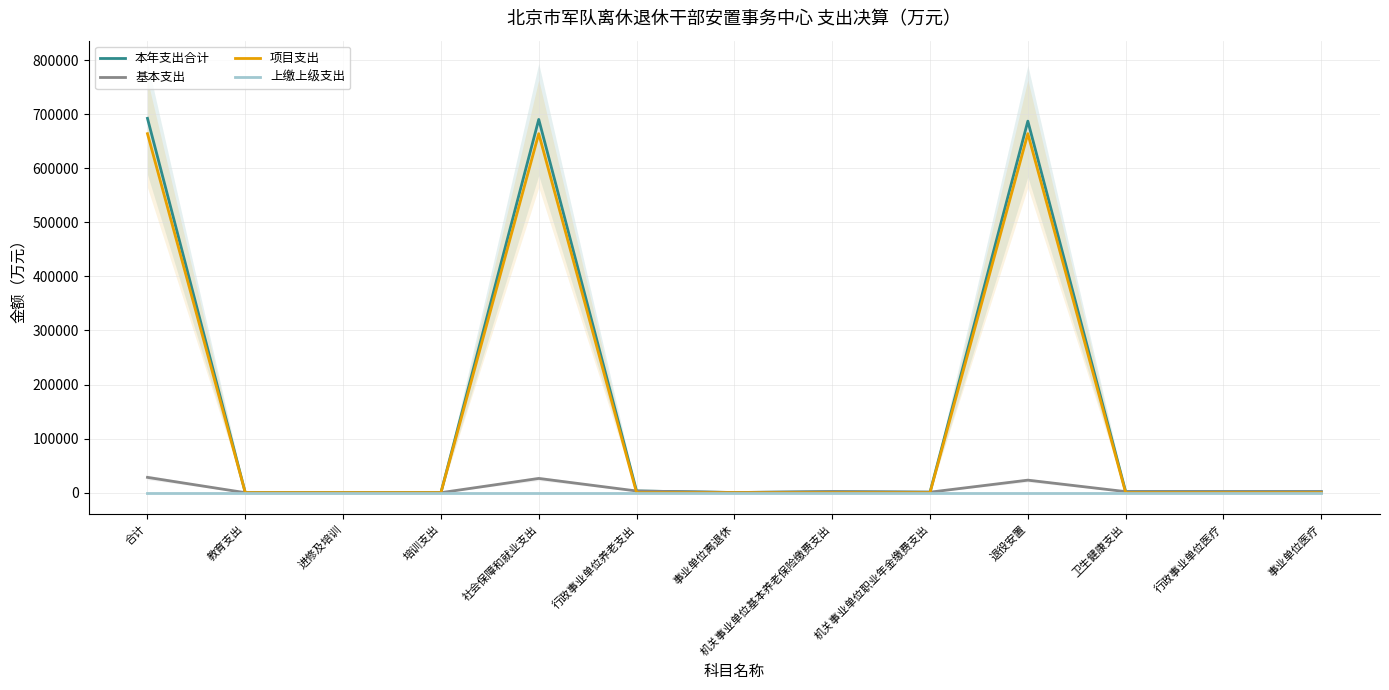

Which series has the largest total across all categories?

本年支出合计